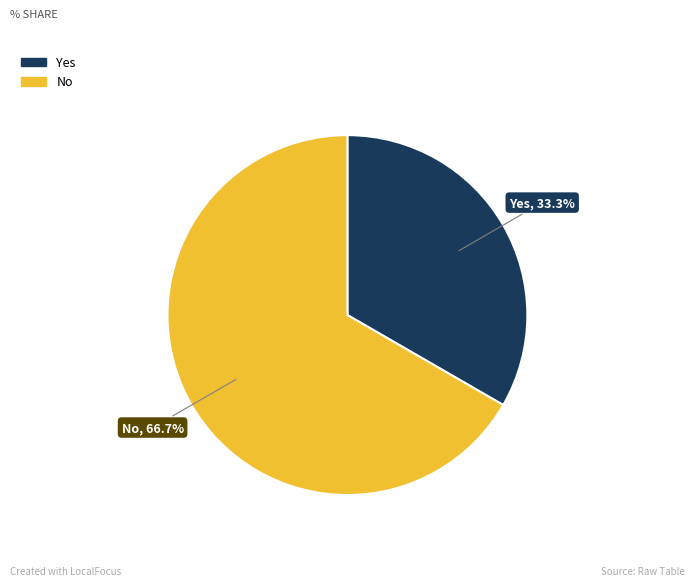

Is there a majority slice in this chart?

Yes